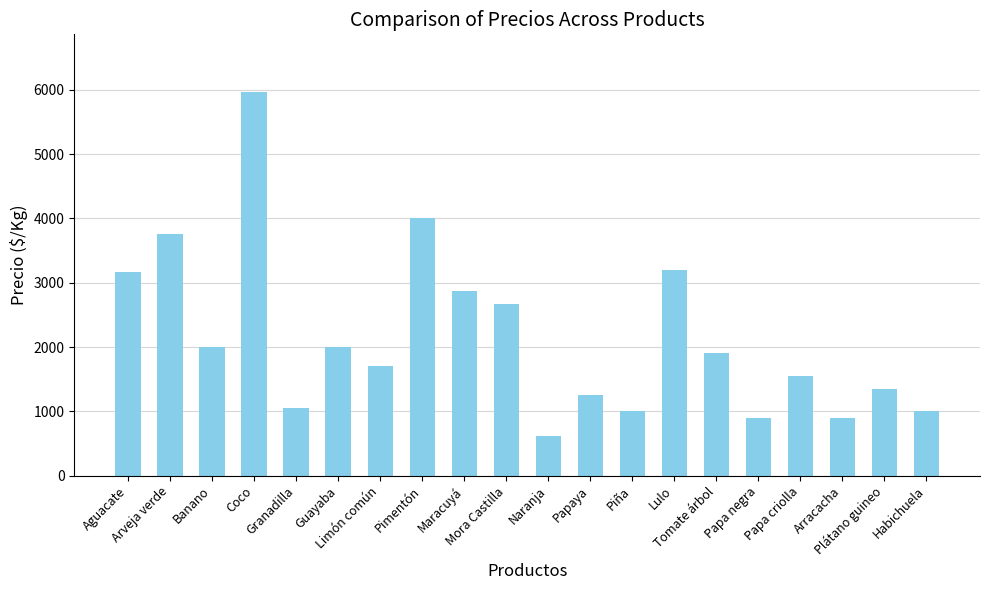

What is the difference between the maximum and second lowest values?

5067